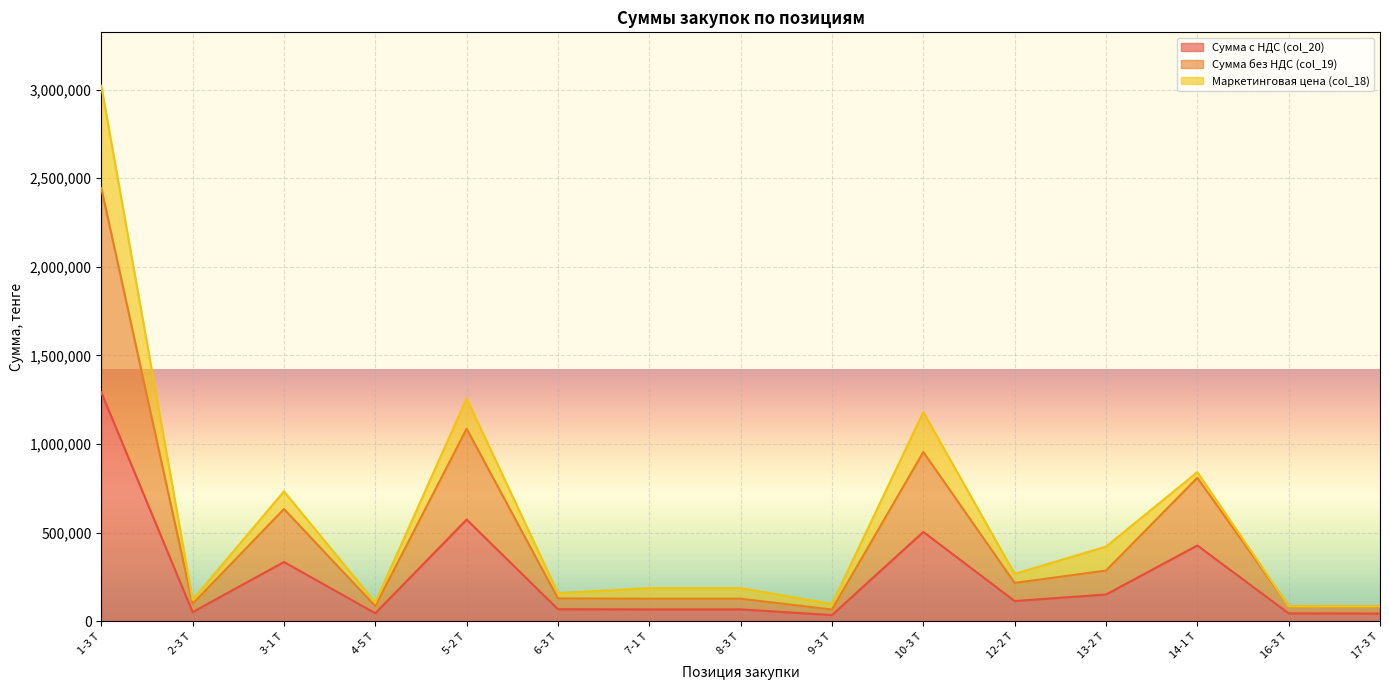

True or false: Сумма с НДС (col_20) and Сумма без НДС (col_19) intersect in this chart.

False